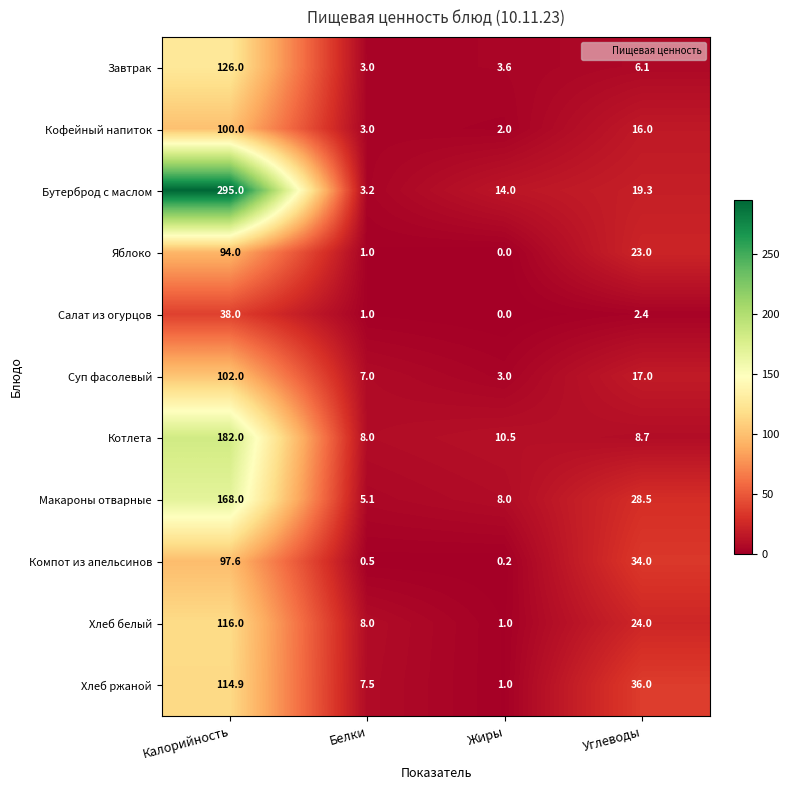

Rank the series at Калорийность from highest to lowest value.

Бутерброд с маслом, Котлета, Макароны отварные, Завтрак, Хлеб белый, Хлеб ржаной, Суп фасолевый, Кофейный напиток, Компот из апельсинов, Яблоко, Салат из огурцов